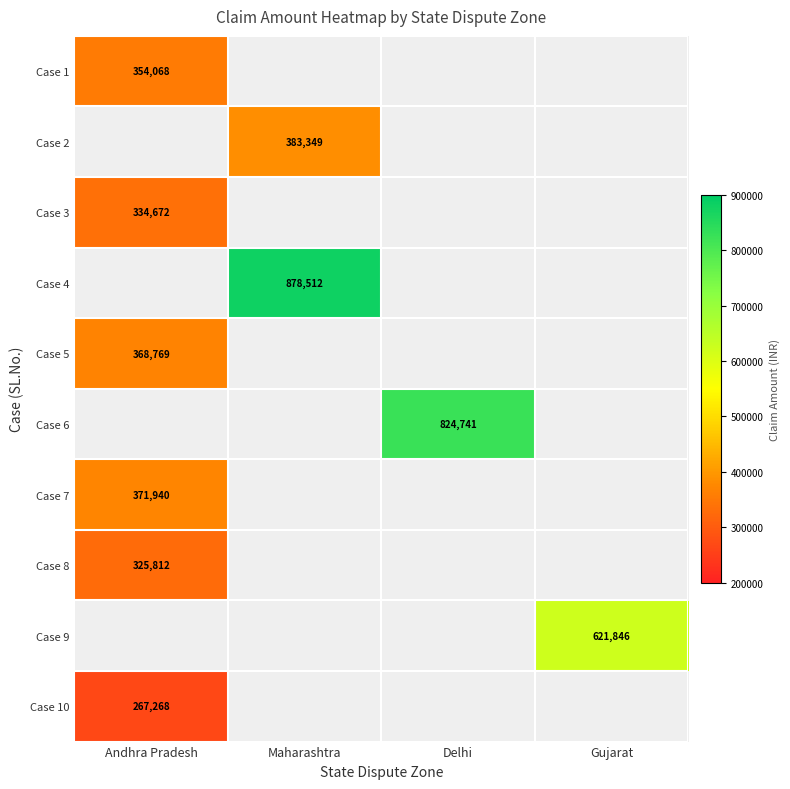

Is it true that Case 4 equals 1162319 at Maharashtra?

False